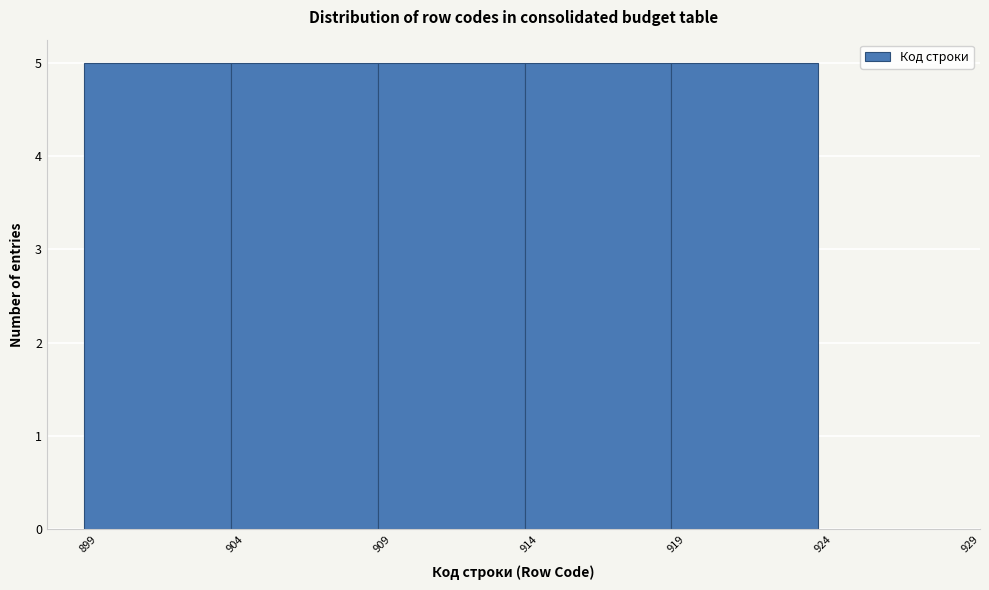

Reading left to right, transcribe this chart: for each bar, give the range it covers on the x-axis and its height. The values are not printed on the chart, so give them approximately, as read against the axis.

898.5 to 903.5: 5
903.5 to 908.5: 5
908.5 to 913.5: 5
913.5 to 918.5: 5
918.5 to 923.5: 5